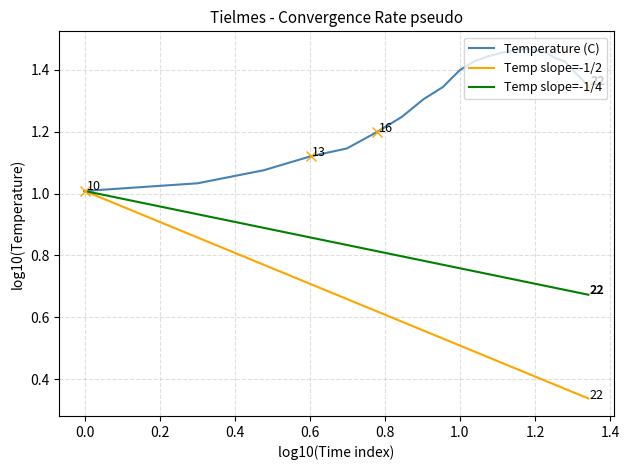

Which series has the largest total across all categories?

Temperature (C)